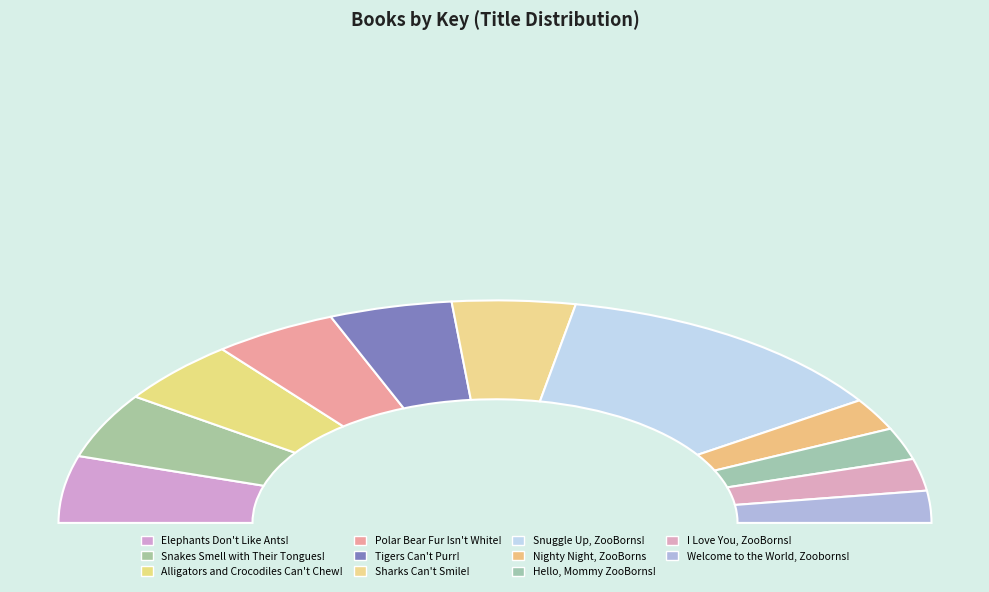

Does any single category account for the majority?

No